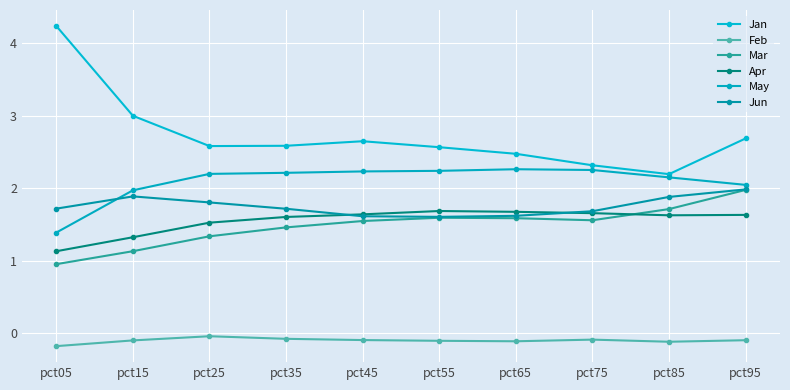

In Feb, how many points are lower than both neighbors (excluding endpoints)?

2